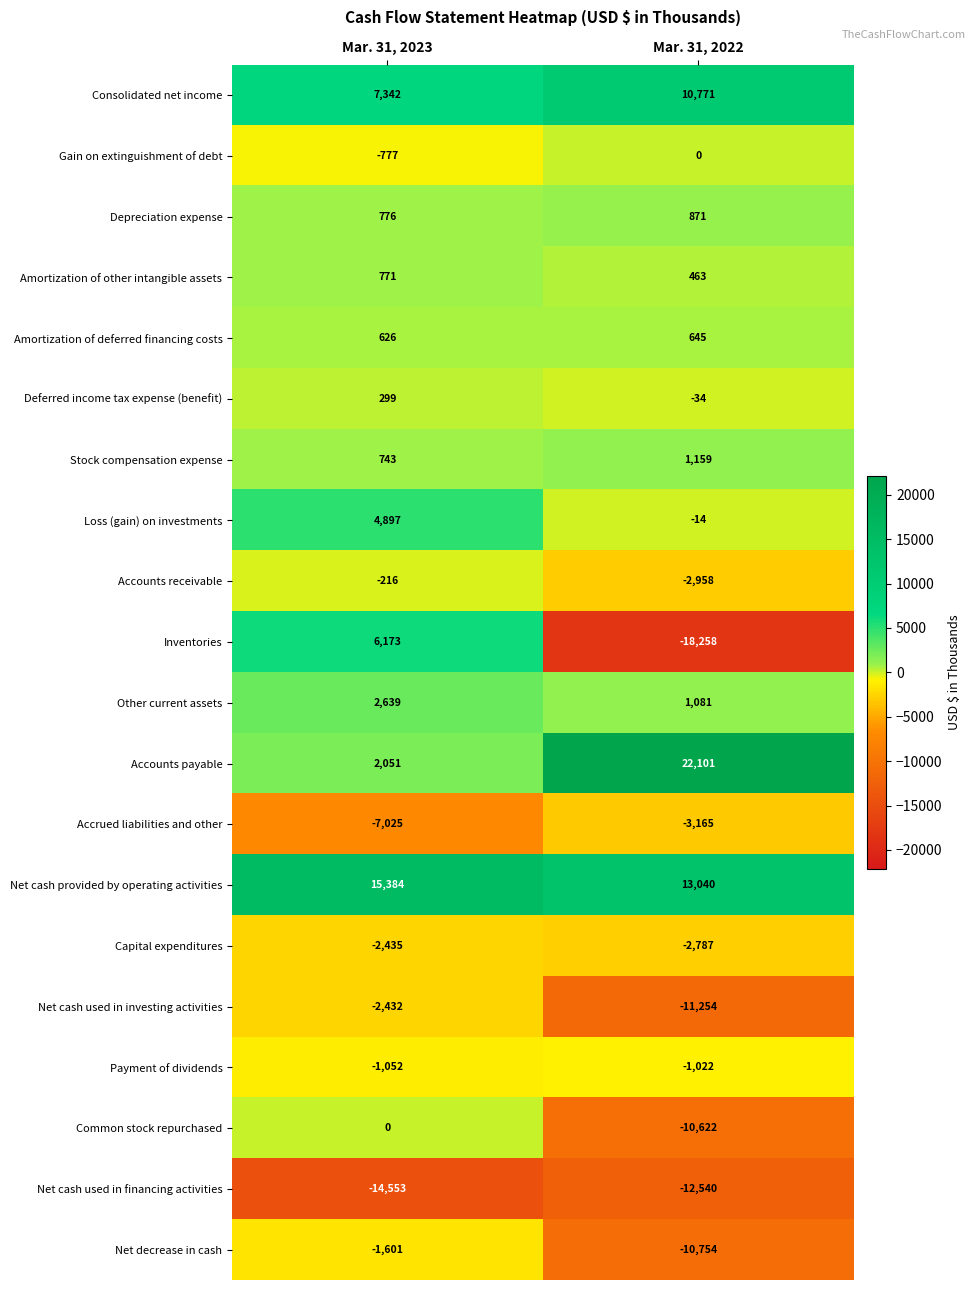

What is the minimum value shown in the chart?

-18258